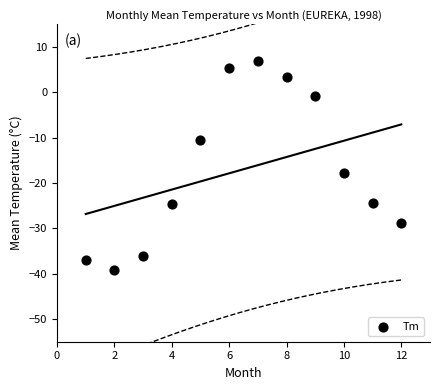

What is the range of Y values (max minus min)?

46.1